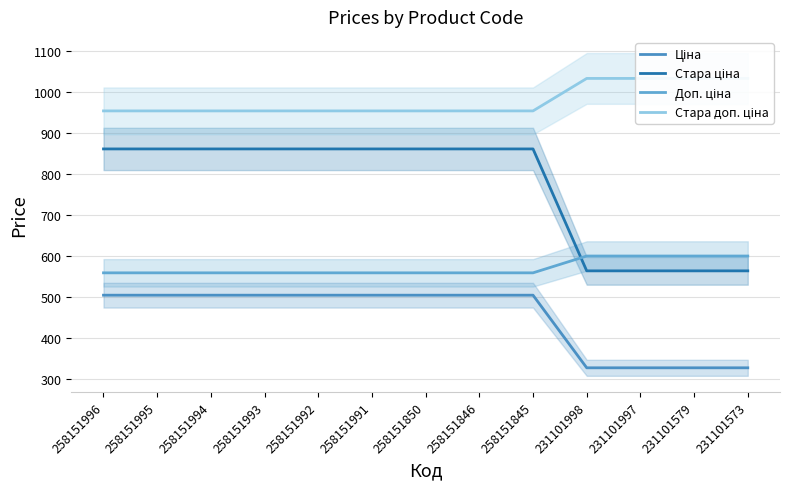

What is the average value of the Доп. ціна series?

570.6